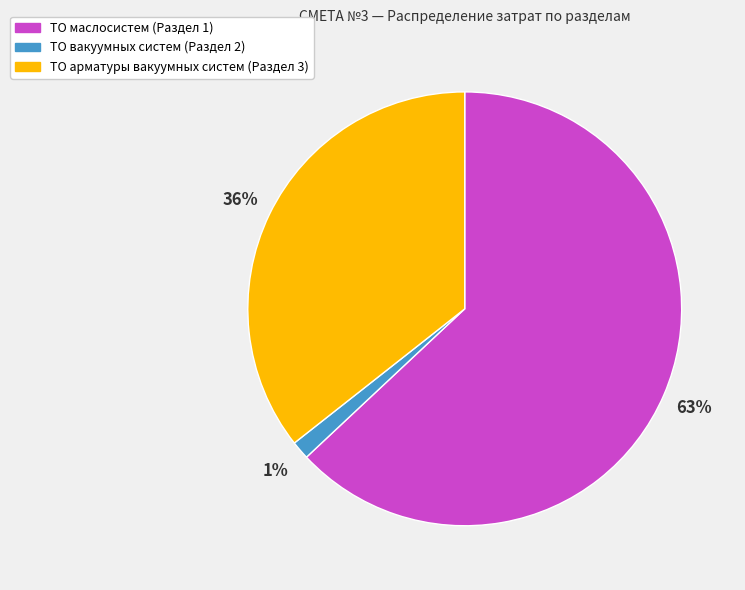

The ТО маслосистем (Раздел 1) slice represents 77% of the pie. True or false?

False